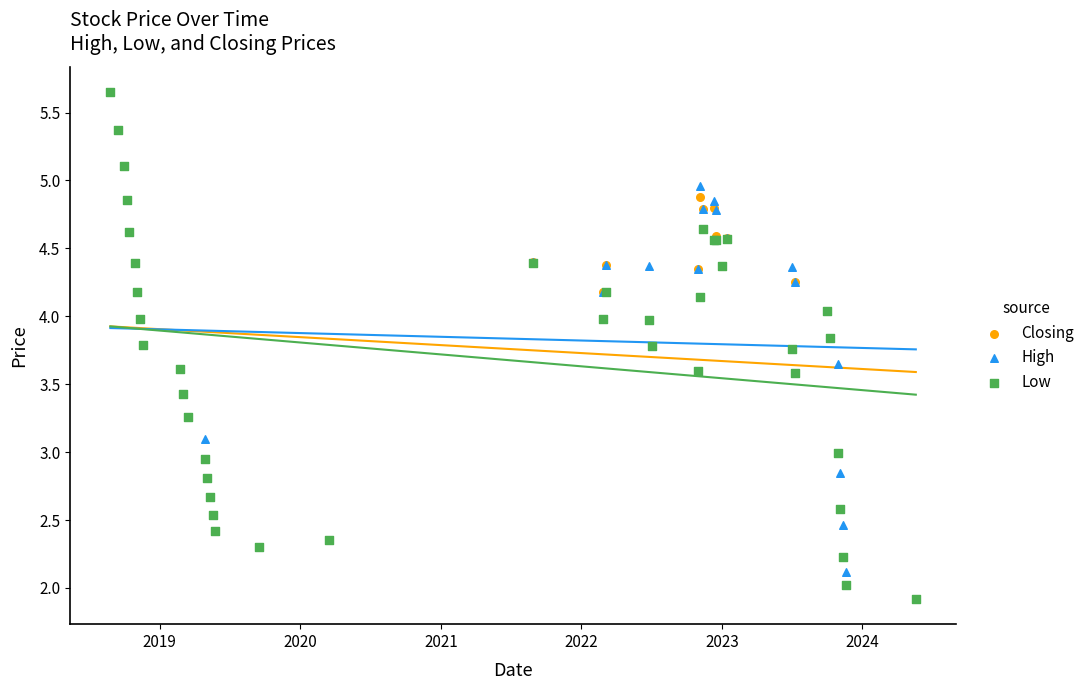

Which series contains the lowest Y value?

Closing